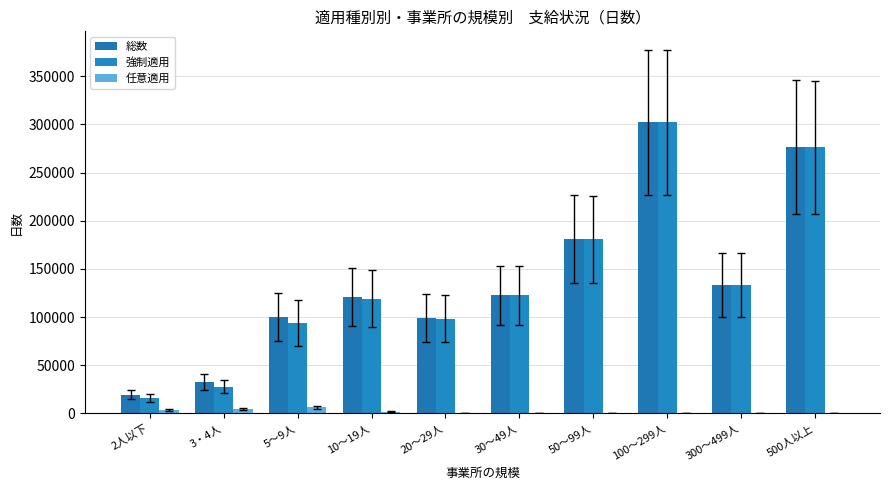

How many series are shown in this chart?

3